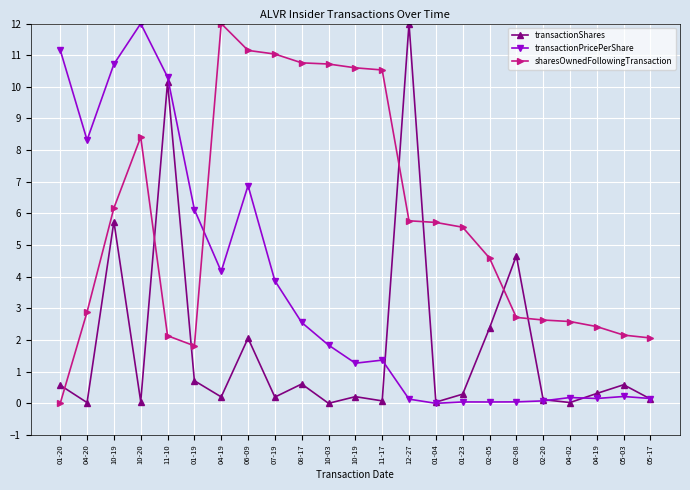

At which category is the sum across all series the highest?

10-19